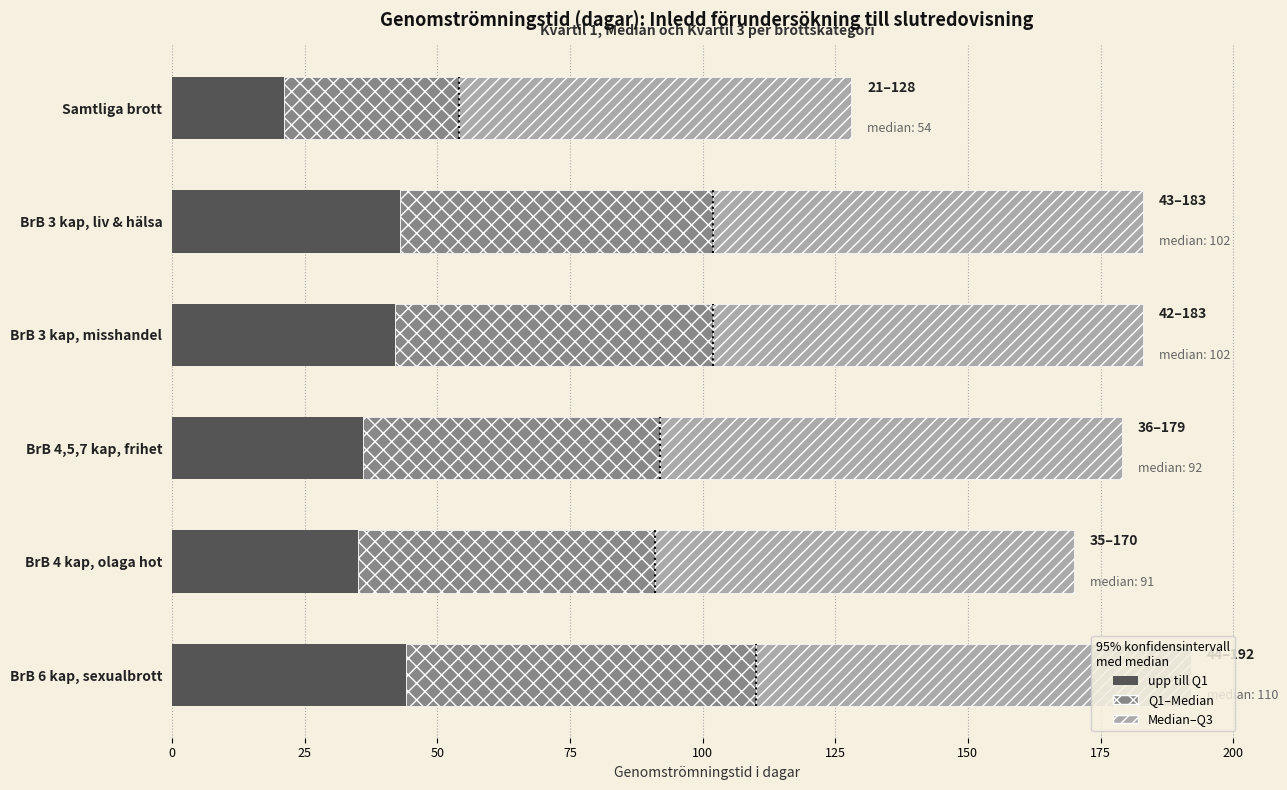

Is it true that Median (dagar) equals 12 at BrB 4,5,7 kap, frihet?

False